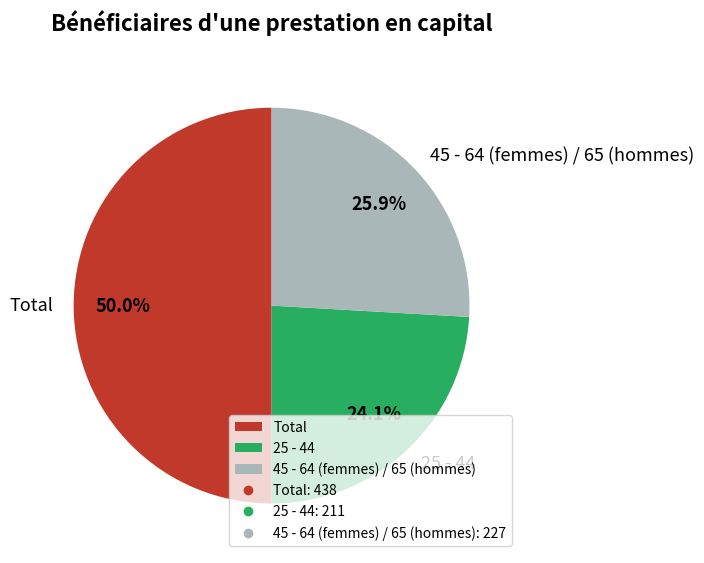

Rank the categories by value from highest to lowest.

Total, 45 - 64 (femmes) / 65 (hommes), 25 - 44